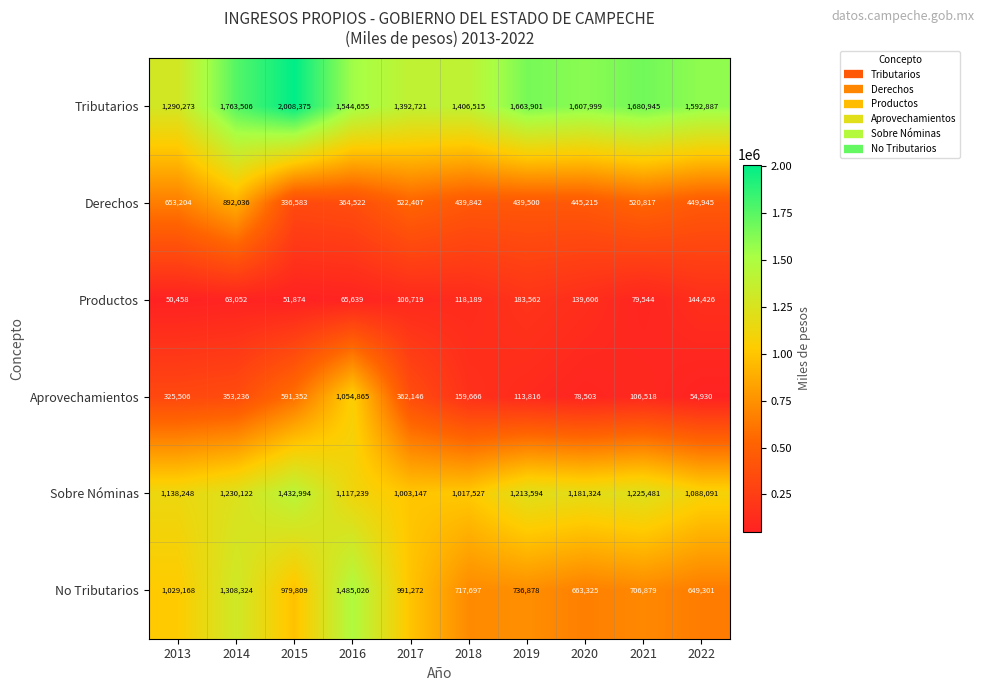

The Productos series shows 63052 at 2014. True or false?

True